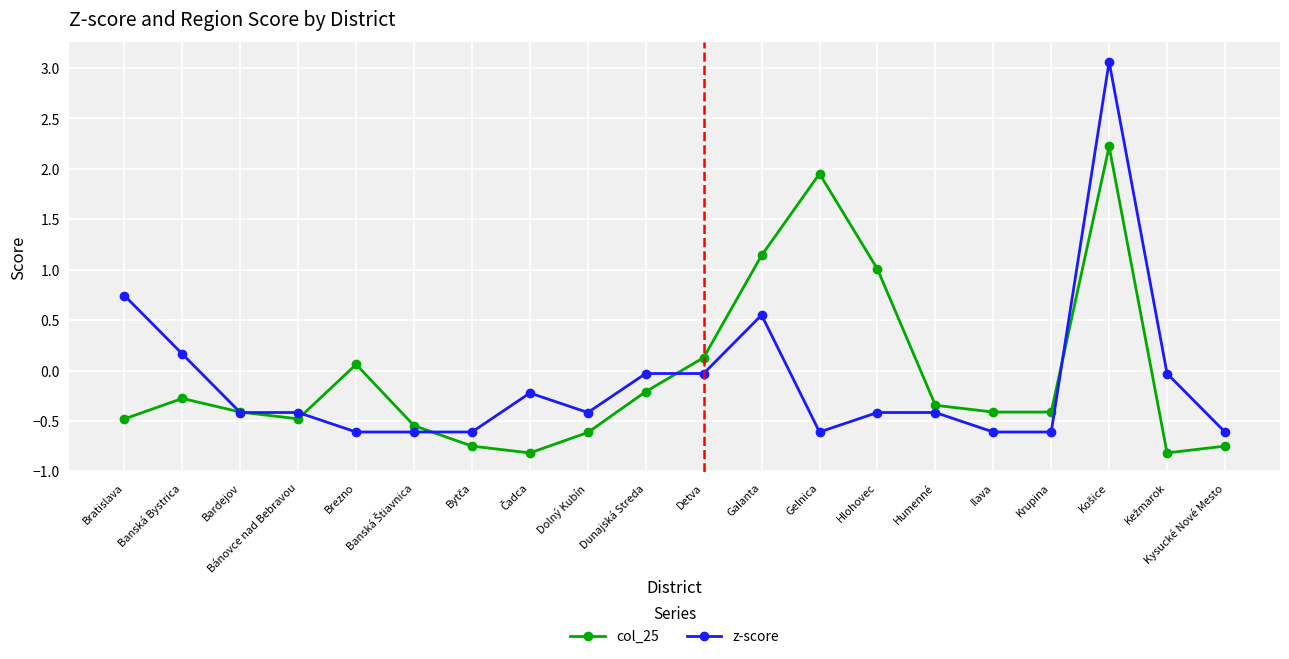

Which series changed the most between Gelnica and Krupina?

col_25